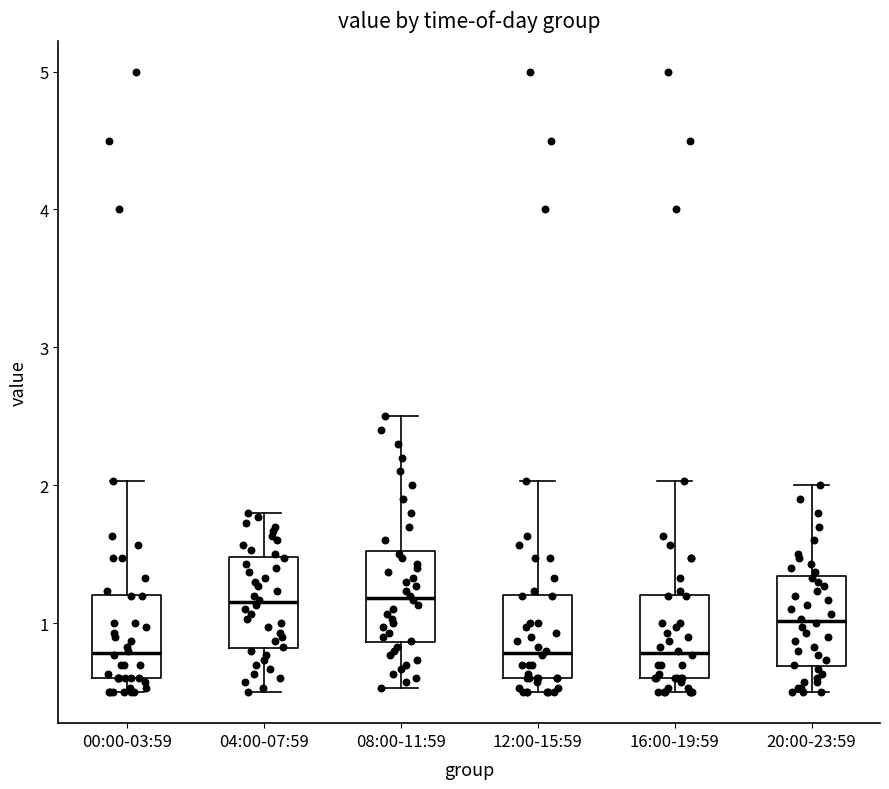

Reading left to right, transcribe this box plot: for each box, give where its median line is, the range the box spans, and where its two whiskers end, as read against the y-axis. The values are not printed on the chart, so give them approximately, as read against the axis.

00:00-03:59: median 0.8, box 0.6 to 1.2, whiskers 0.5 to 2.0
04:00-07:59: median 1.2, box 0.8 to 1.5, whiskers 0.5 to 1.8
08:00-11:59: median 1.2, box 0.9 to 1.5, whiskers 0.5 to 2.5
12:00-15:59: median 0.8, box 0.6 to 1.2, whiskers 0.5 to 2.0
16:00-19:59: median 0.8, box 0.6 to 1.2, whiskers 0.5 to 2.0
20:00-23:59: median 1.0, box 0.7 to 1.3, whiskers 0.5 to 2.0